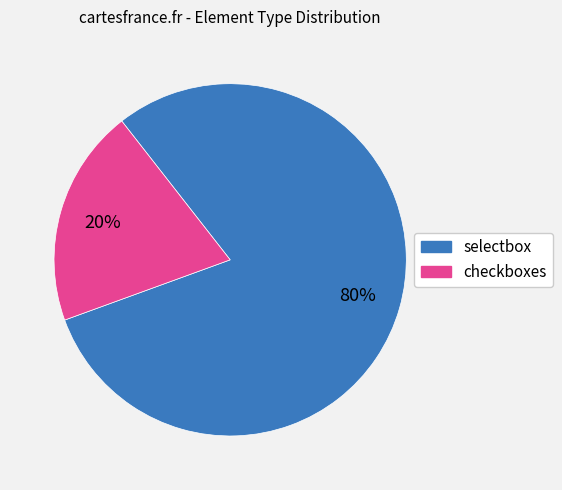

Combined, do selectbox and checkboxes account for over 50%?

Yes